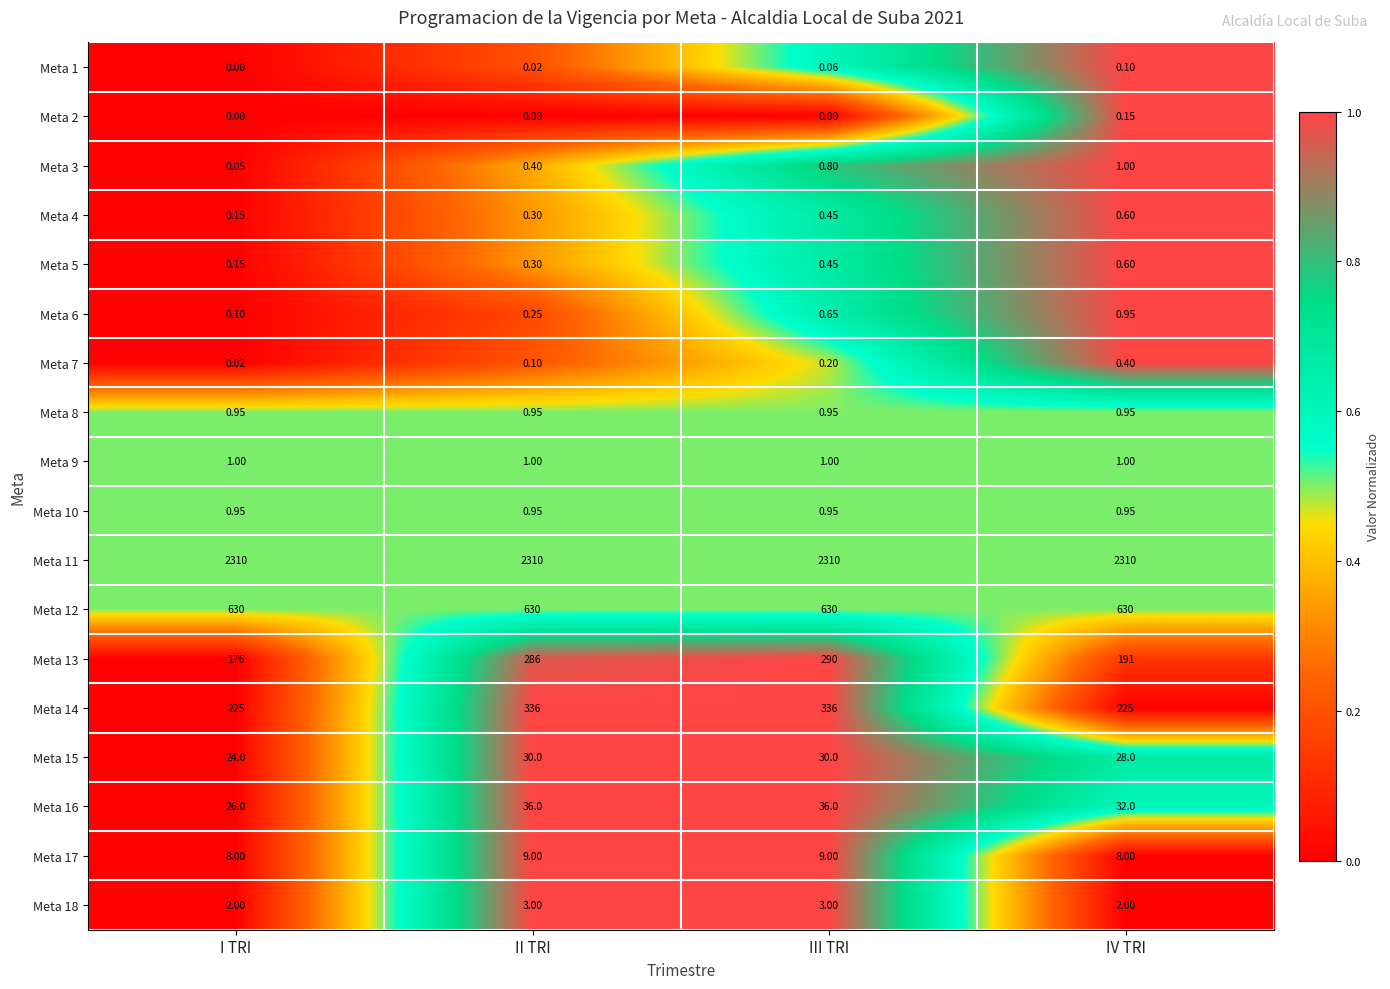

Between I TRI and II TRI, which series saw the biggest shift?

Meta 14